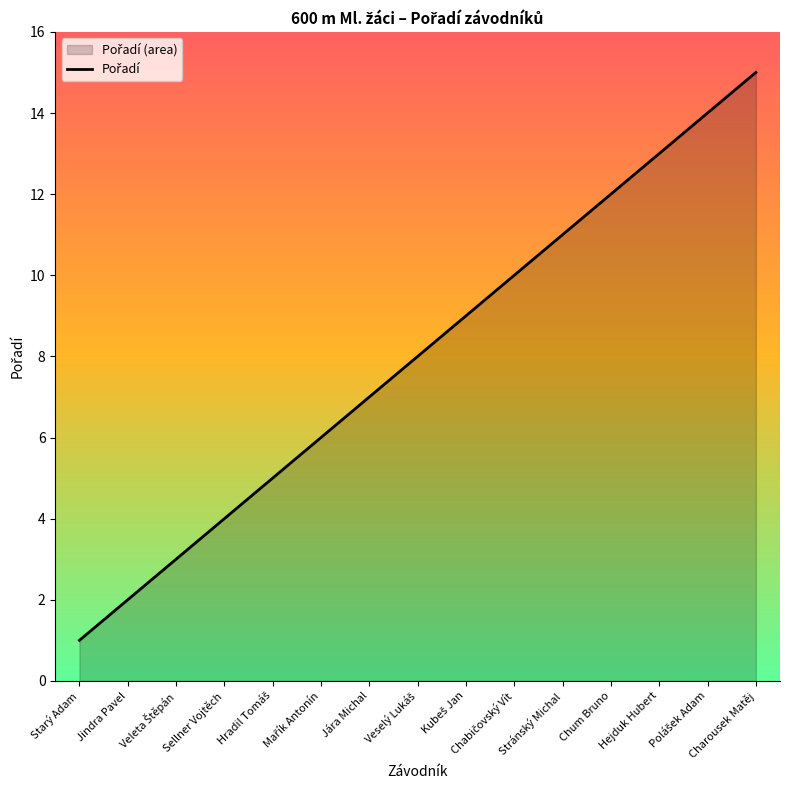

The chart shows a value of 3 at Jára Michal. True or false?

False